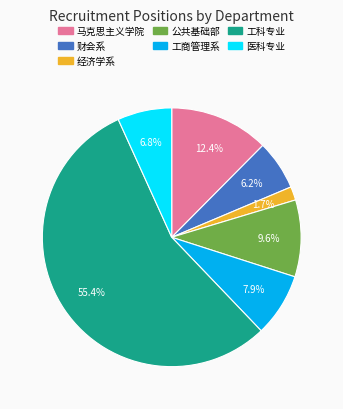

Which slice represents more than half of the pie?

工科专业